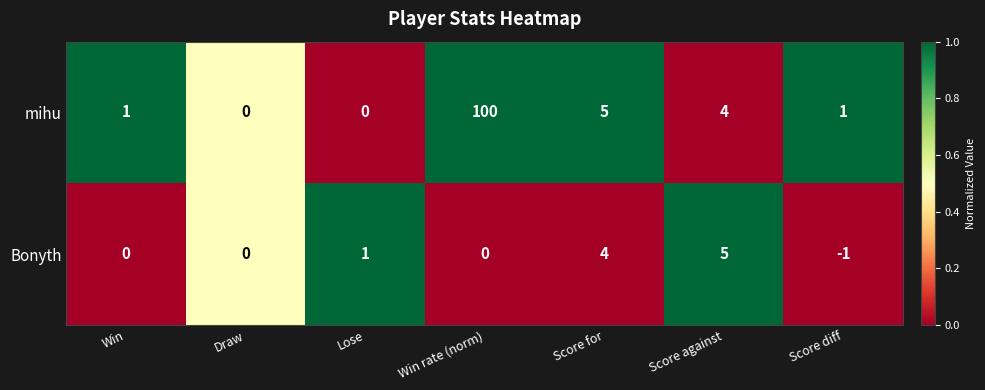

Which series has the widest spread of values?

mihu